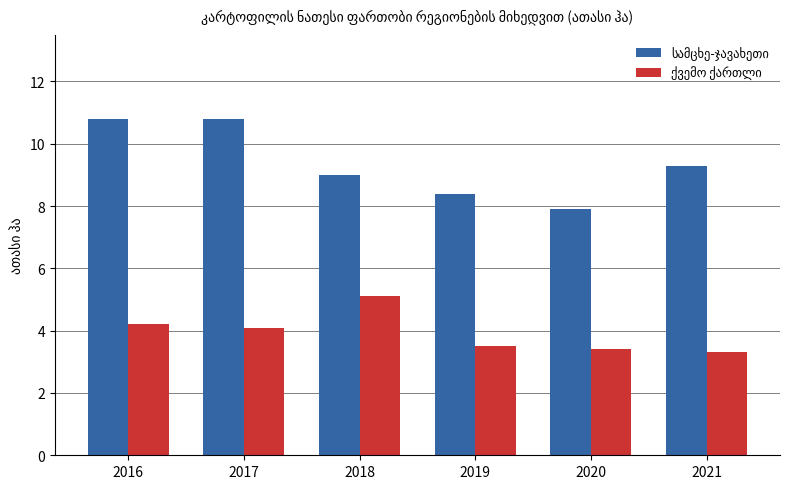

How many data points does each series have?

6